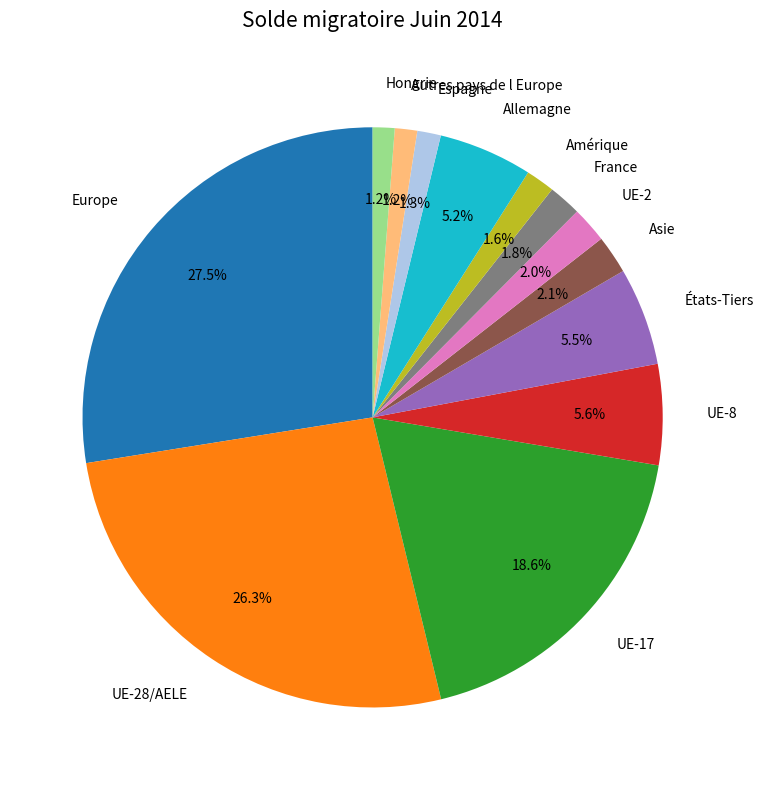

Count the number of slices in the pie.

13